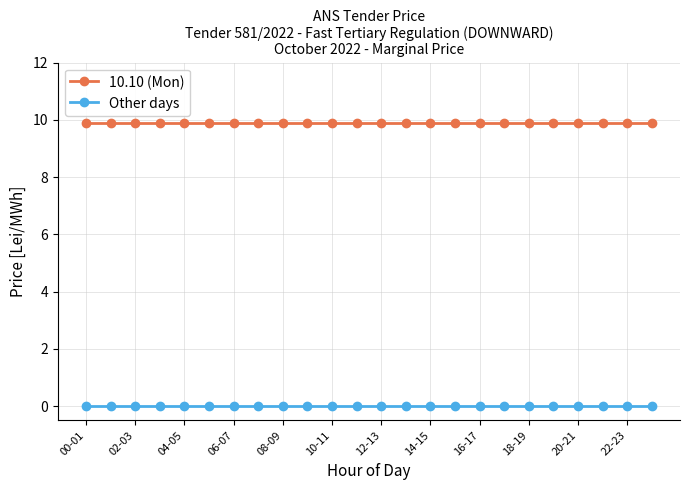

Rank the series by their average value, from highest to lowest.

10.10 (Mon), Other days